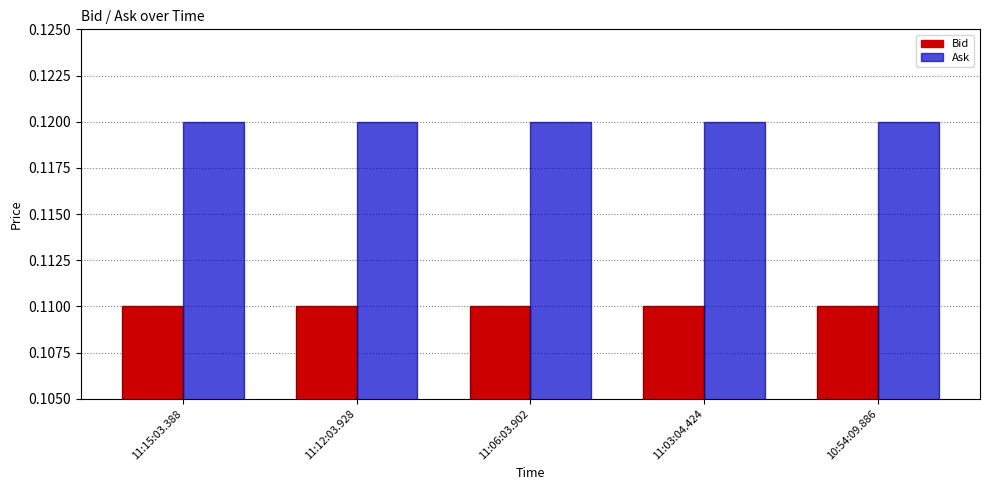

What is the label of the 1st bar from the right?

10:54:09.886